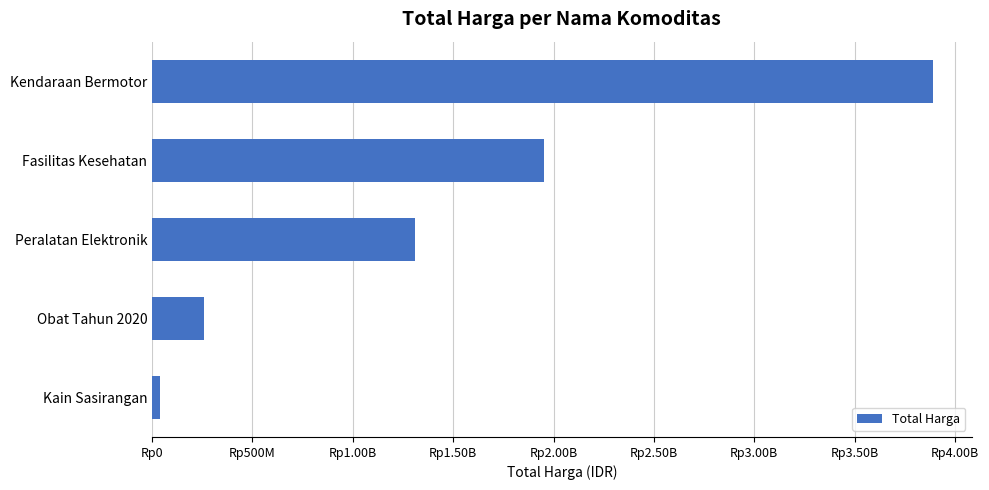

Are the bars horizontal?

Yes